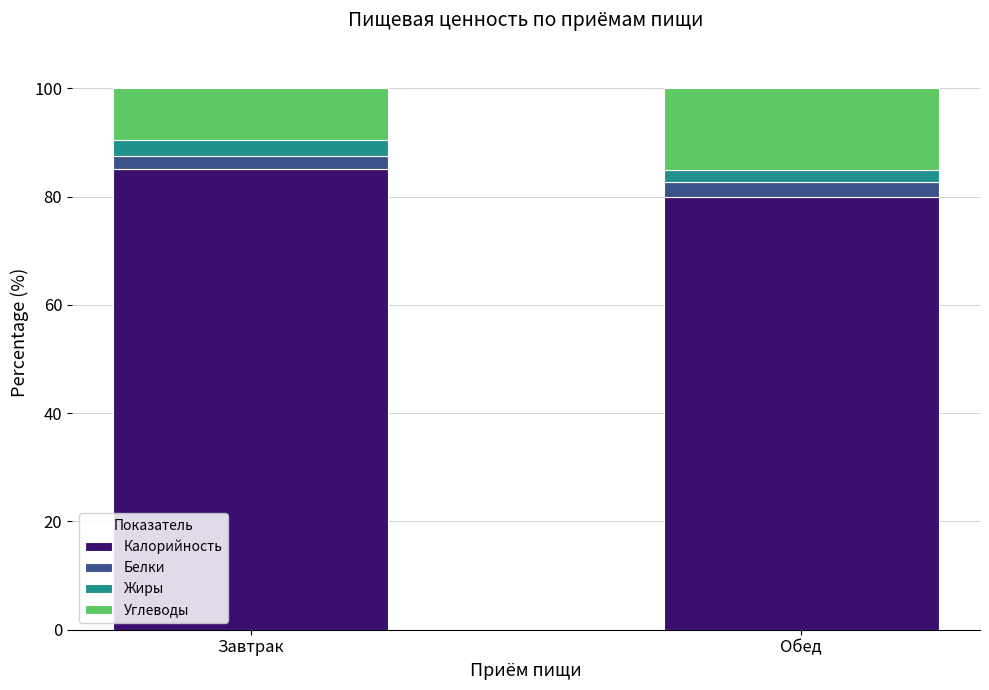

Where is Калорийность nearest to the value 82?

Обед